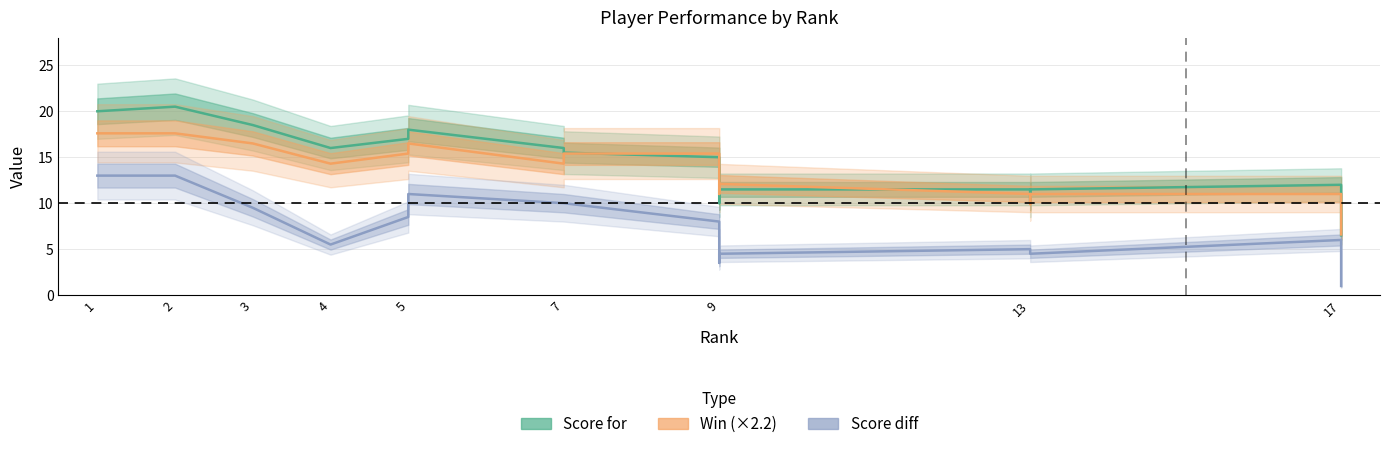

What is the spread (max minus min) of values at 7?

7.0